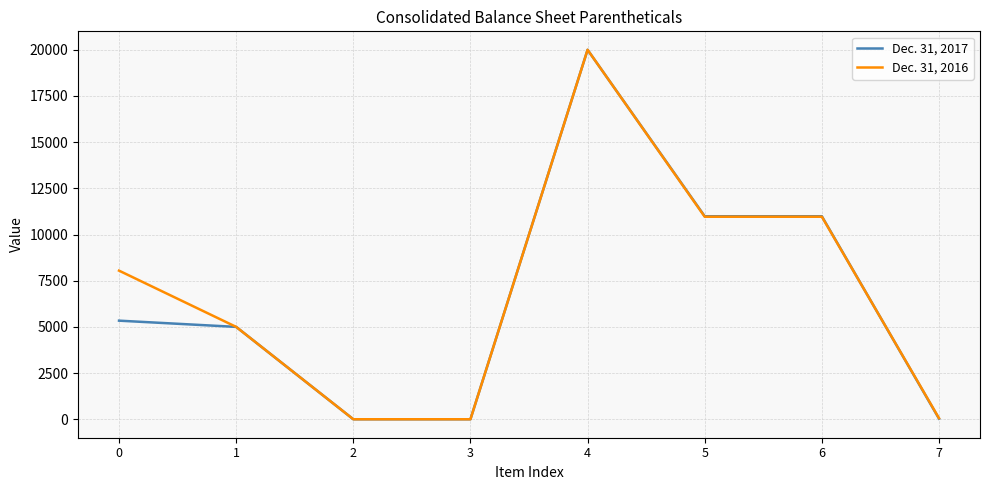

What is the greatest value displayed?

20000